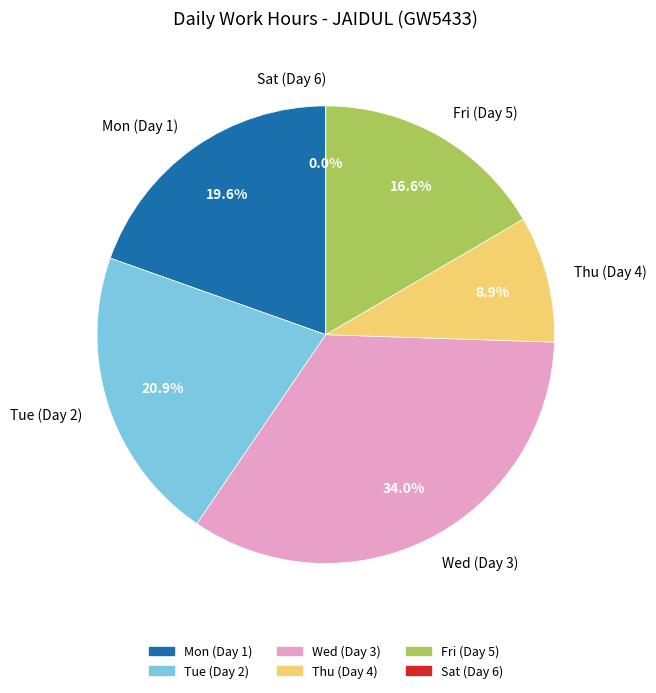

Is it true that Wed (Day 3) is 34% of the pie?

True